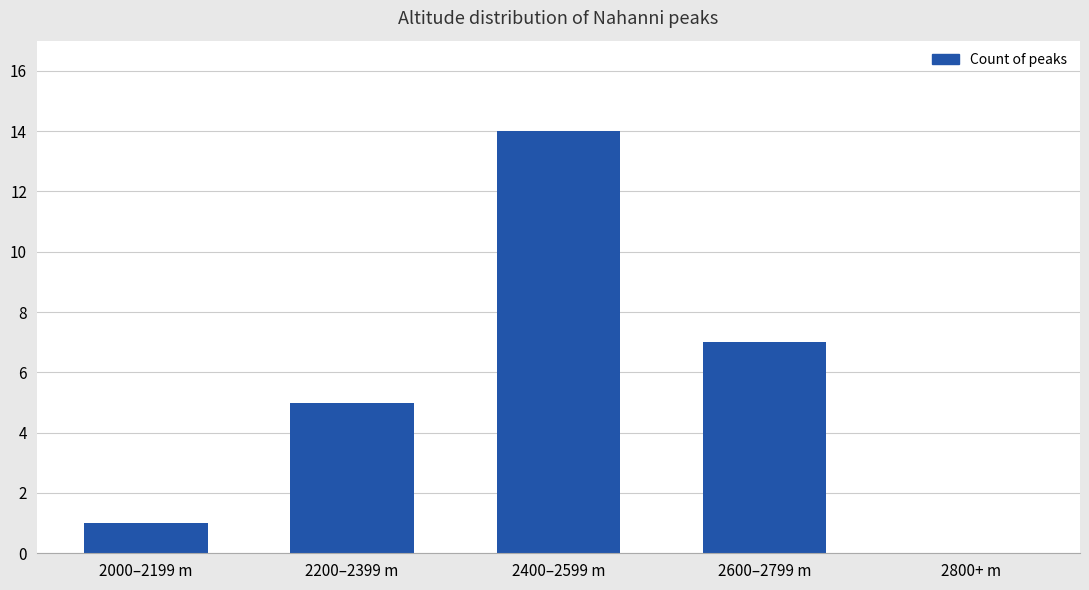

How many series are shown in this chart?

1